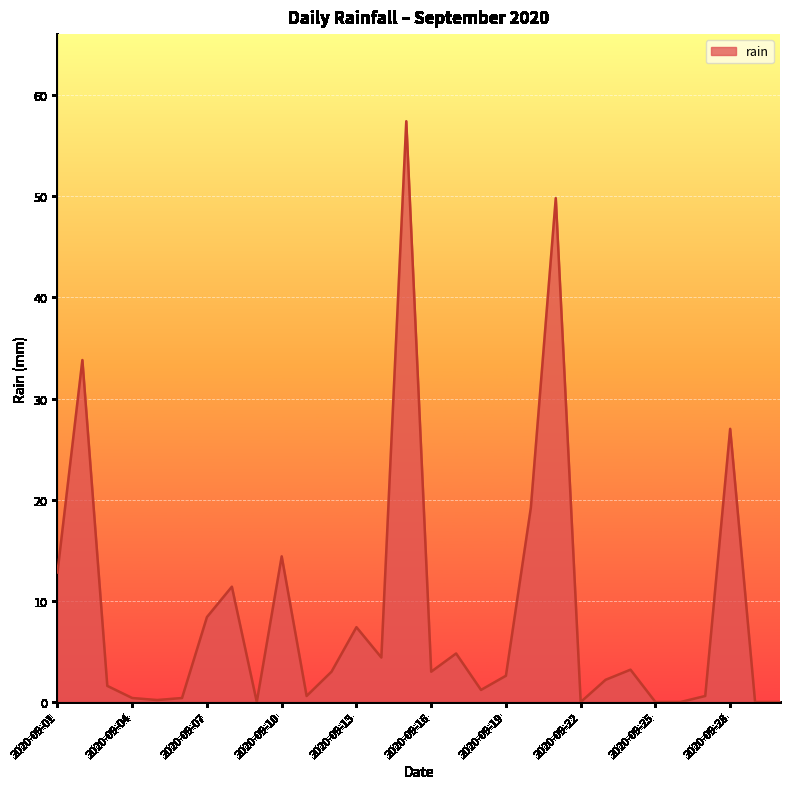

What is the difference between the maximum and minimum values?

57.4